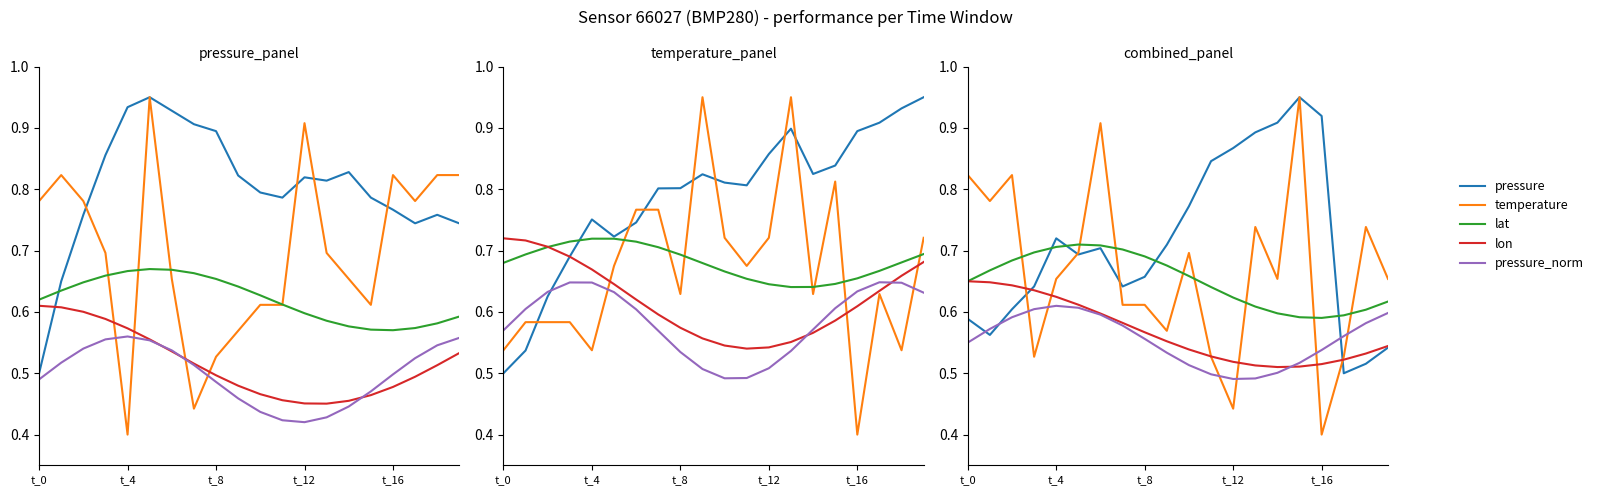

What is the value of the temperature point at the 2nd from the left?

0.8